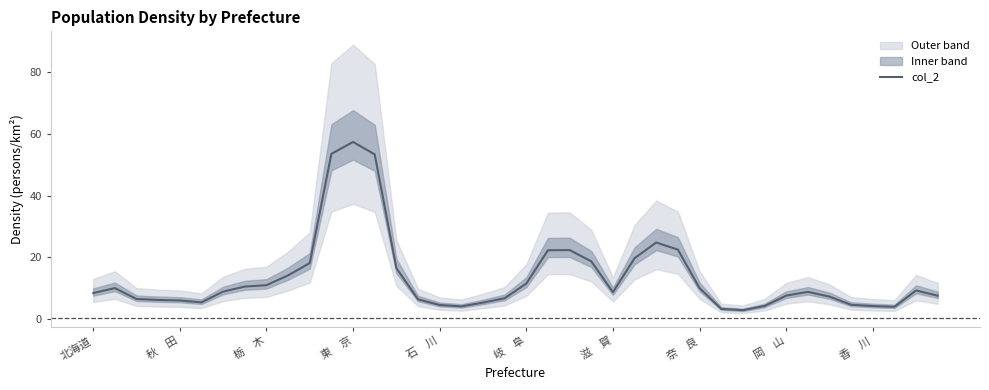

The value at 13 is 30.3. True or false?

False